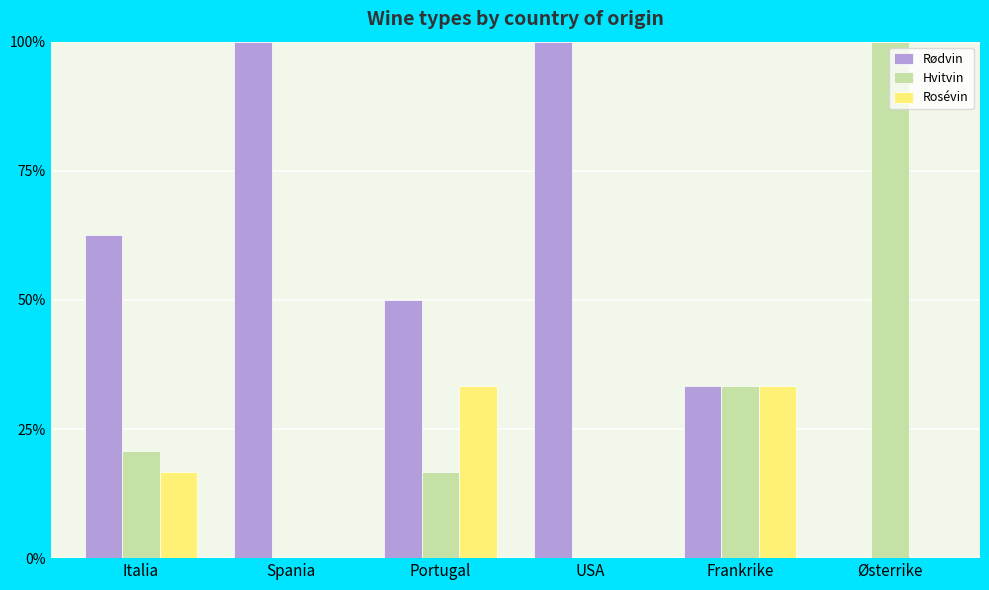

Reading left to right, list all the values displayed in this chart.

Rødvin: Italia=62.5	Spania=100.0	Portugal=50.0	USA=100.0	Frankrike=33.3	Østerrike=0.0
Hvitvin: Italia=20.8	Spania=0.0	Portugal=16.7	USA=0.0	Frankrike=33.3	Østerrike=100.0
Rosévin: Italia=16.7	Spania=0.0	Portugal=33.3	USA=0.0	Frankrike=33.3	Østerrike=0.0